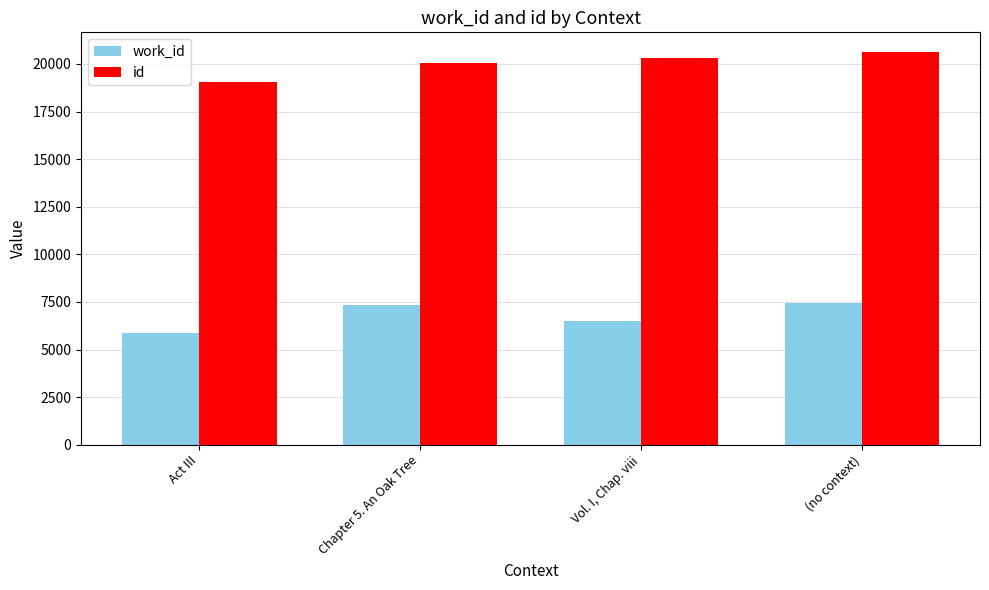

Reading right to left, extract all data points from this chart.

work_id: (no context)=7436	Vol. I, Chap. viii=6506	Chapter 5. An Oak Tree=7335	Act III=5874
id: (no context)=20627	Vol. I, Chap. viii=20317	Chapter 5. An Oak Tree=20034	Act III=19045